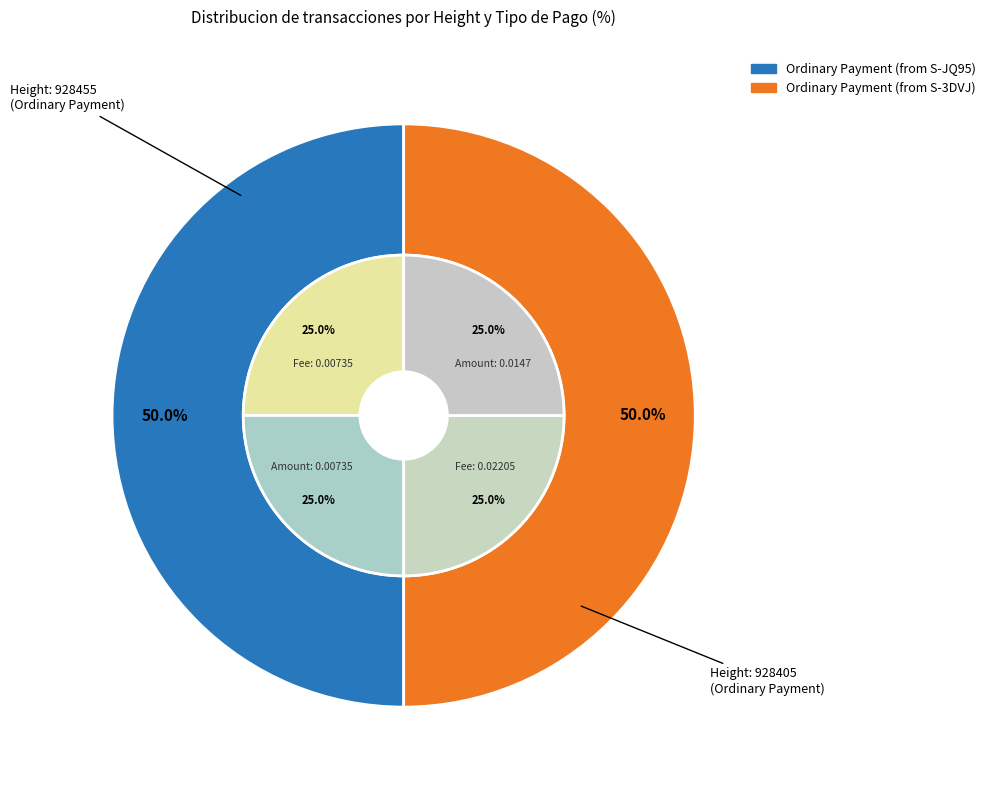

How many slices are in this pie chart?

2